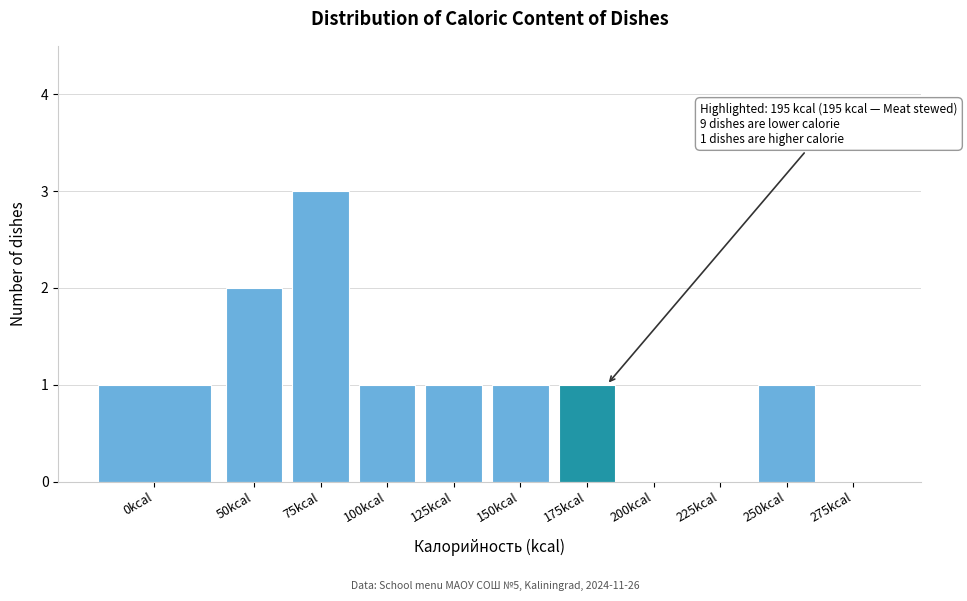

Reading left to right, transcribe all the data shown in this chart.

0kcal=1	50kcal=2	75kcal=3	100kcal=1	125kcal=1	150kcal=1	175kcal=1	200kcal=0	225kcal=0	250kcal=1	275kcal=0